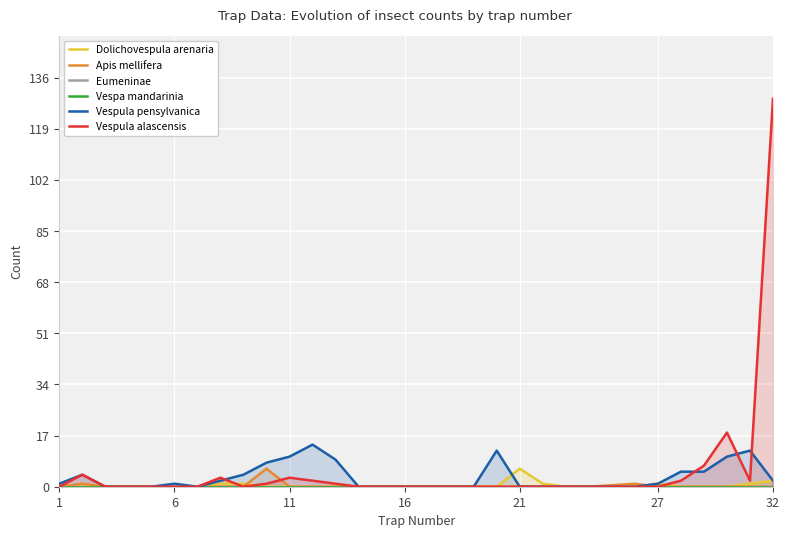

Reading left to right, extract all data points from this chart.

Dolichovespula arenaria: 0	0	0	0	0	0	0	1	1	0	0	0	0	0	0	0	0	0	0	0	6	1	0	0	0	1	0	0	0	1	2
Apis mellifera: 0	1	0	0	0	0	0	0	0	6	0	0	0	0	0	0	0	0	0	0	0	0	0	0	1	0	0	0	0	0	0
Eumeninae: 0	0	0	0	0	0	0	0	0	0	0	0	0	0	0	0	0	0	0	0	0	0	0	0	0	0	0	0	0	0	0
Vespa mandarinia: 0	0	0	0	0	0	0	0	0	0	0	0	0	0	0	0	0	0	0	0	0	0	0	0	0	0	0	0	0	0	0
Vespula pensylvanica: 1	4	0	0	0	1	0	2	4	8	10	14	9	0	0	0	0	0	0	12	0	0	0	0	0	1	5	5	10	12	2
Vespula alascensis: 0	4	0	0	0	0	0	3	0	1	3	2	1	0	0	0	0	0	0	0	0	0	0	0	0	0	2	7	18	2	129